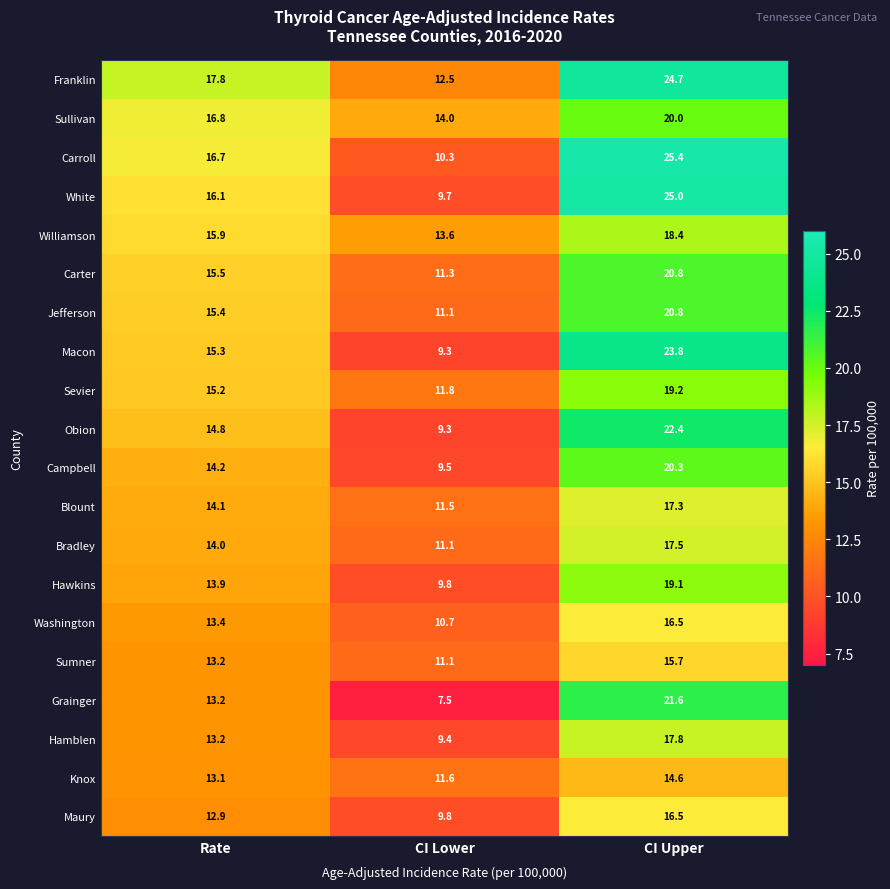

What is the total value across all series at CI Upper?

397.4